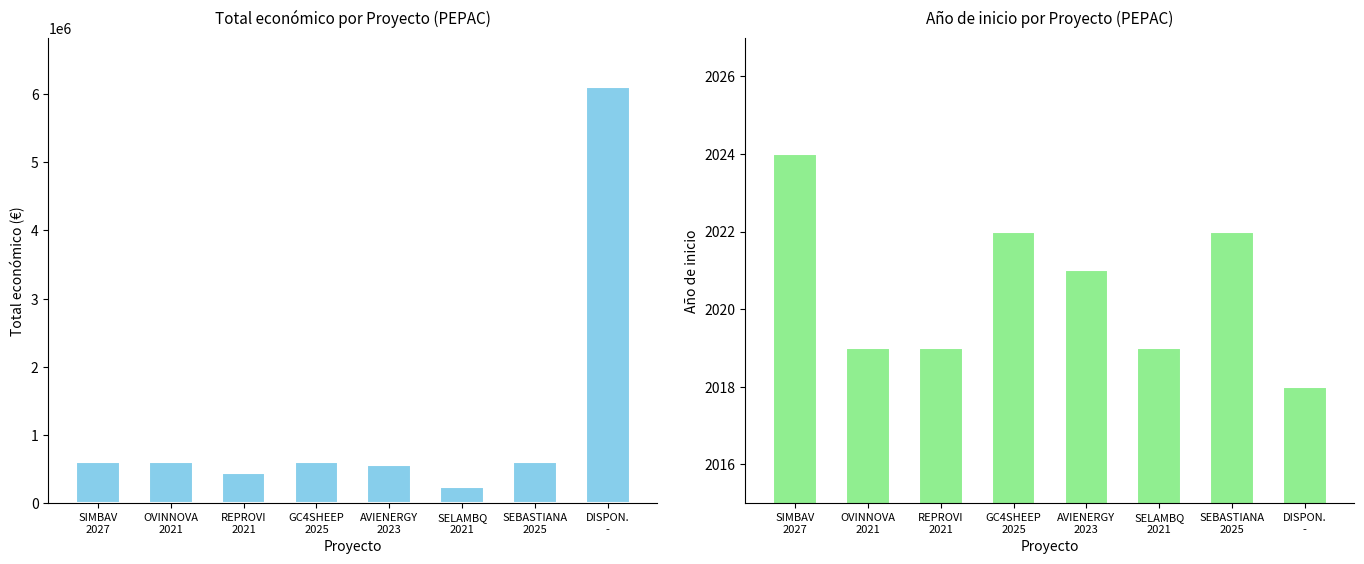

At which category is the sum across all series the highest?

DISPON.
-